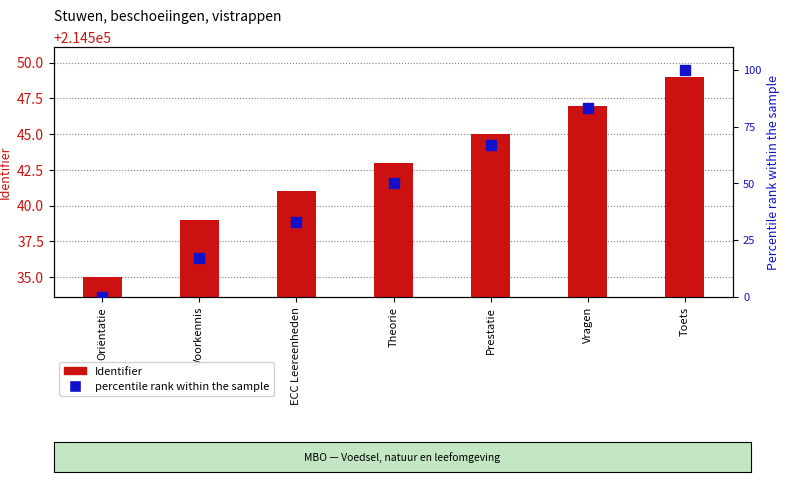

What is the average value of the percentile rank within the sample series?

50